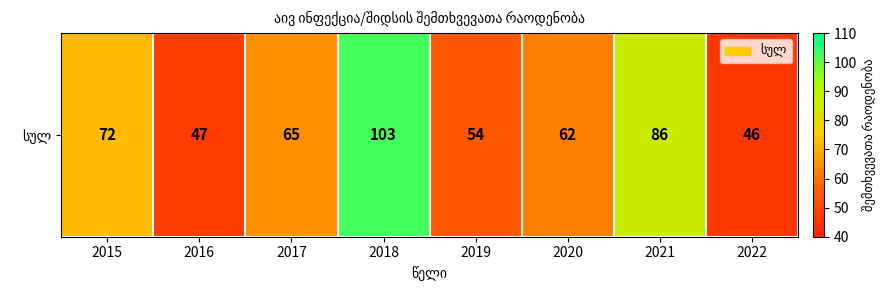

Where is the data nearest to the value 74?

2015